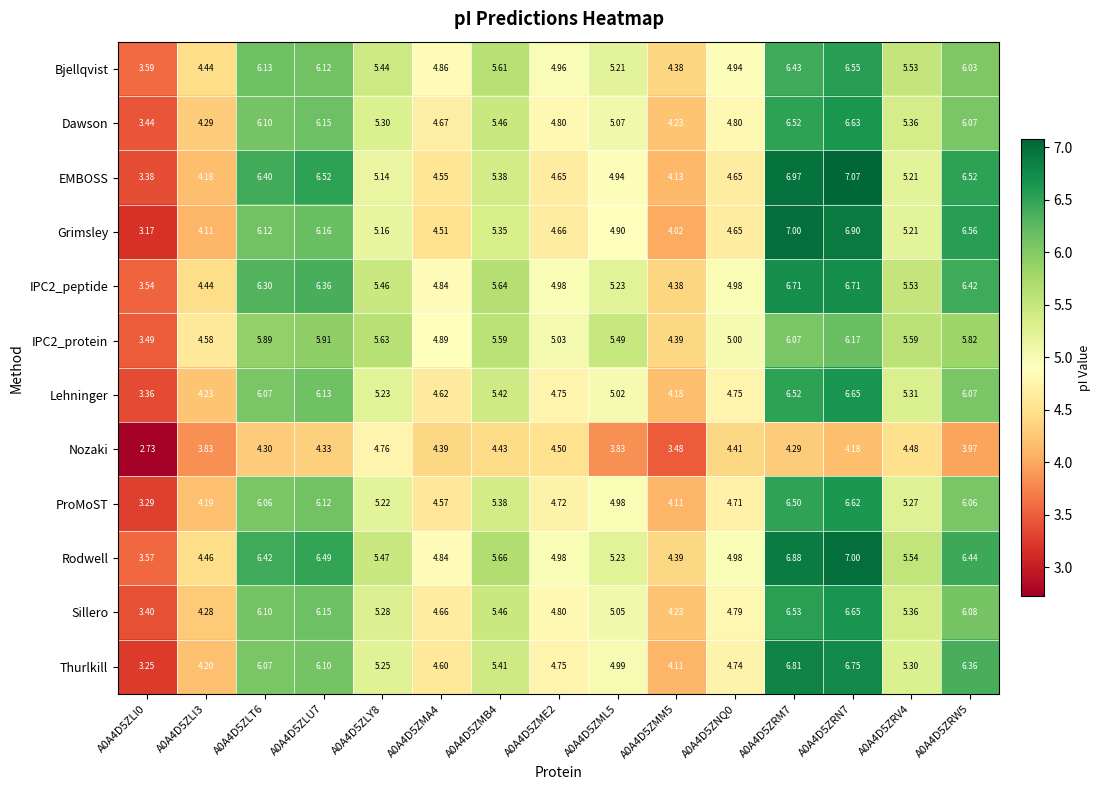

Which series has the largest range (max minus min)?

Grimsley